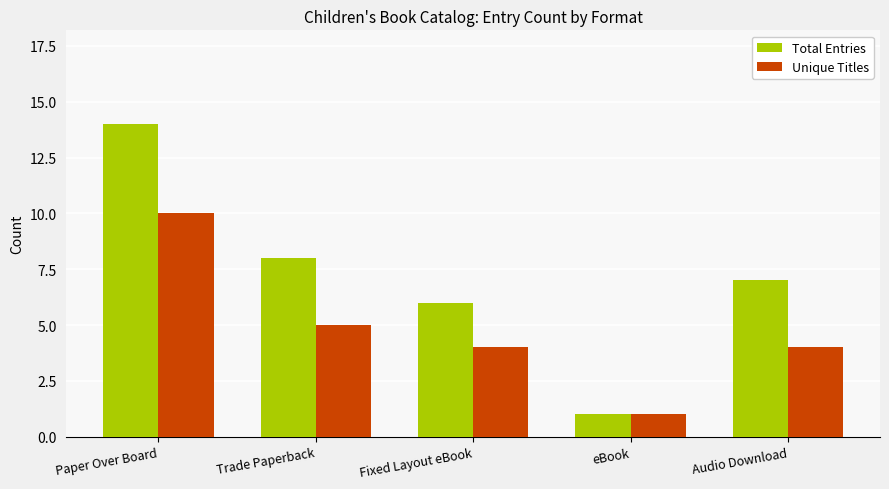

What value does the Unique Titles series have at Audio Download?

4